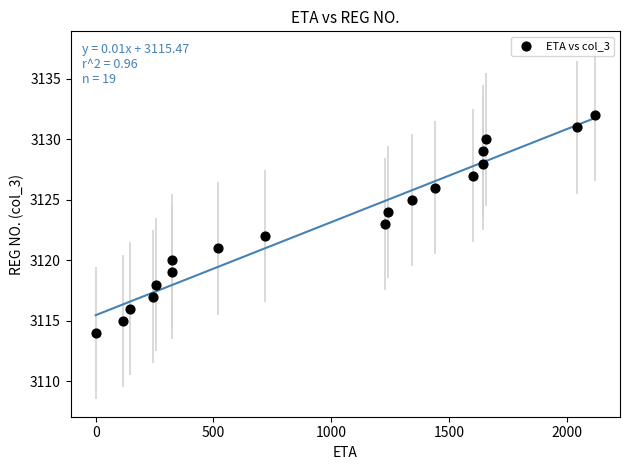

What is the range of Y values (max minus min)?

18